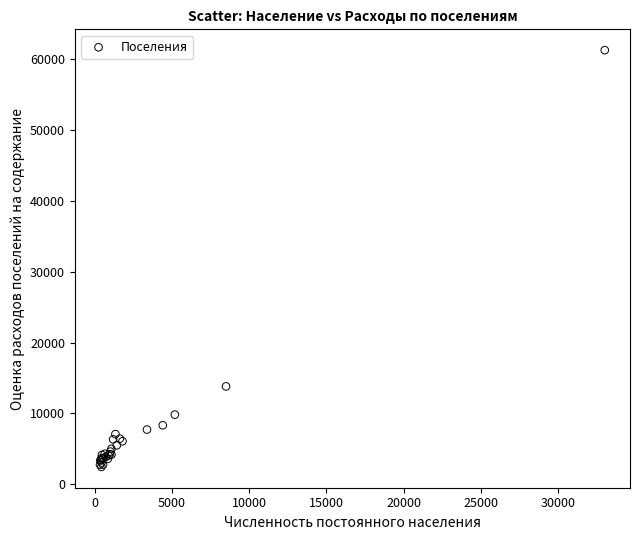

What Y value in the scatter plot is closest to 31875?

13825